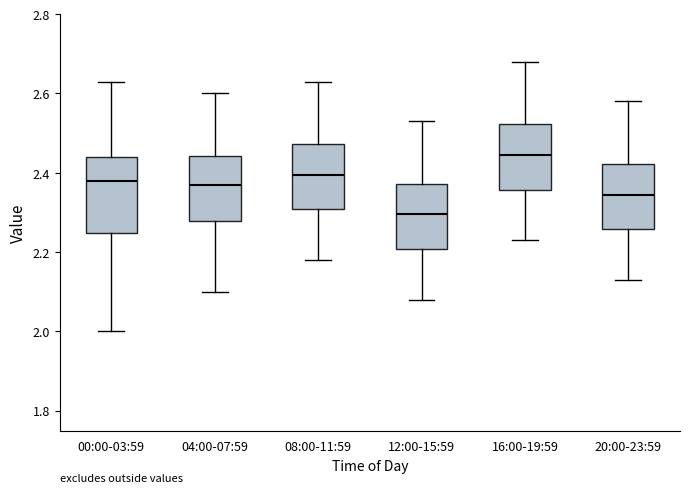

Where does the lower whisker of the box for 12:00-15:59 end on the y-axis? The values are not printed on the chart, so give them approximately, as read against the axis.

2.08